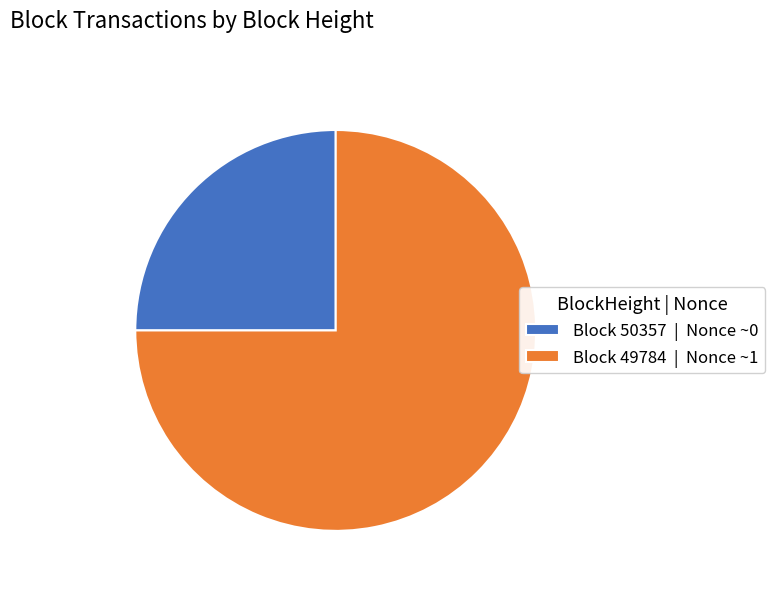

Rank the categories by value from lowest to highest.

Block 50357 | Nonce ~0, Block 49784 | Nonce ~1